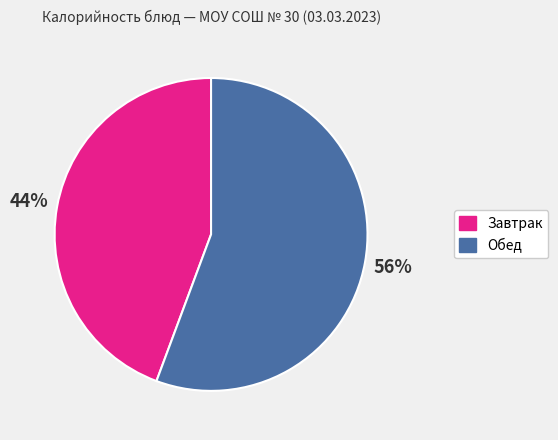

Is there any slice that represents more than half of the pie?

Yes